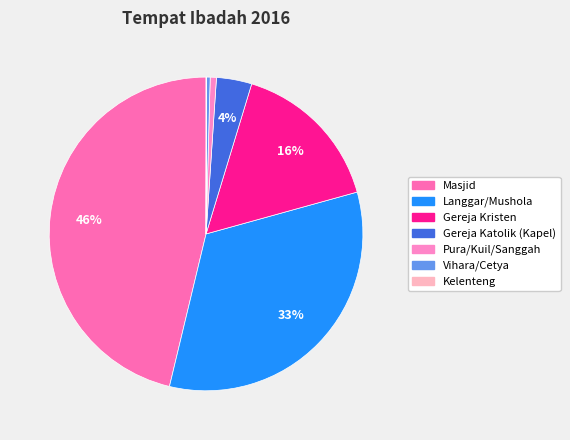

The Langgar/Mushola slice represents 33% of the pie. True or false?

True